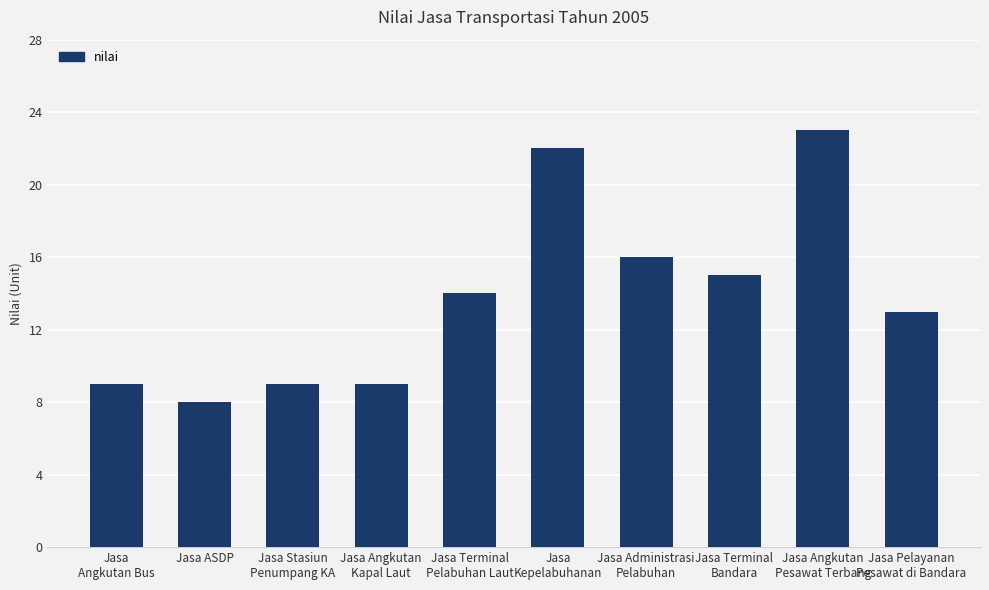

What is the value of the 3rd bar from the left?

9